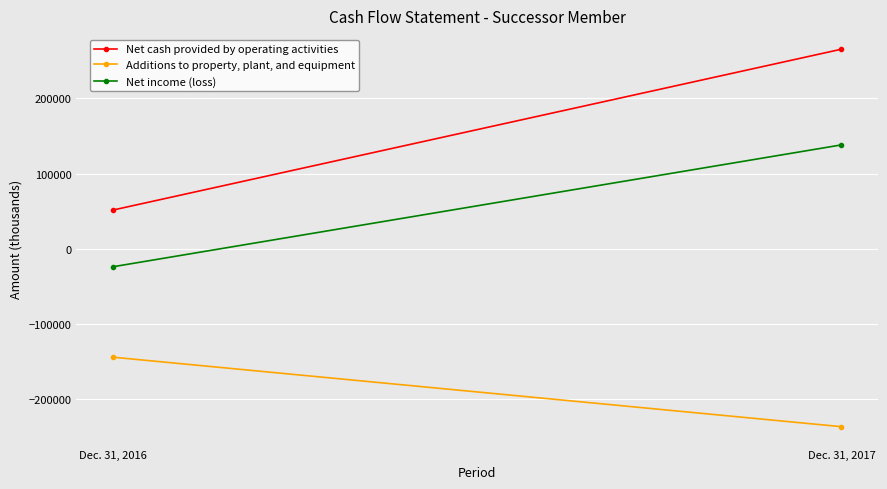

True or false: Net cash provided by operating activities has a value of 265428 at Dec. 31, 2017.

True